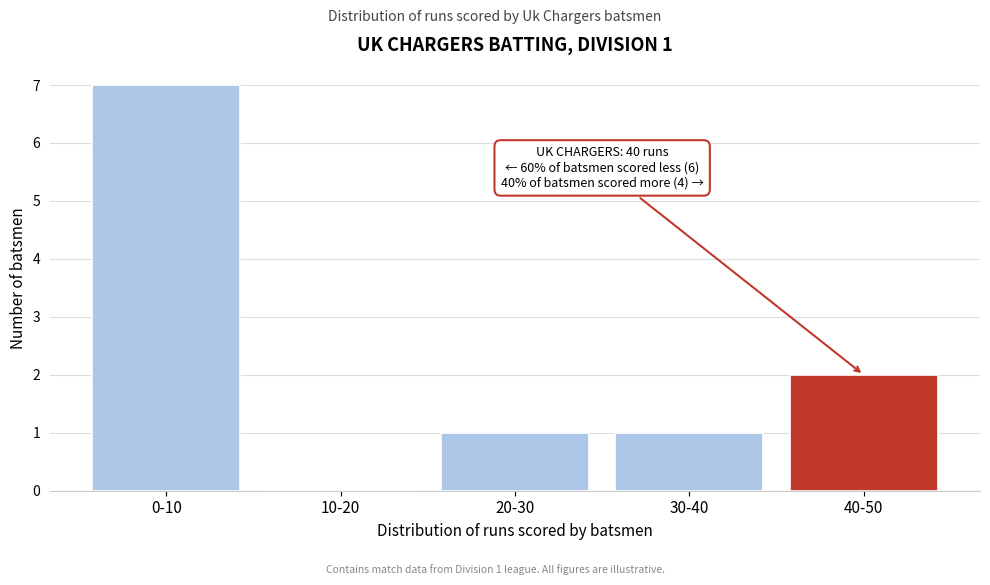

Reading right to left, extract all data points from this chart.

40-50=2	30-40=1	20-30=1	10-20=0	0-10=7